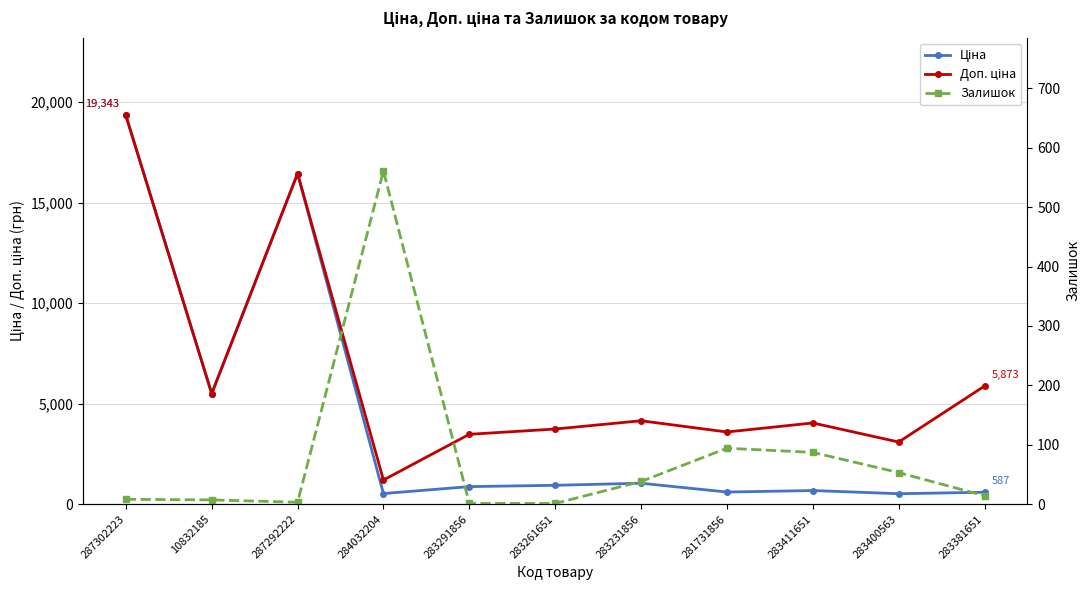

Which category has the lowest value across all series?

283291856